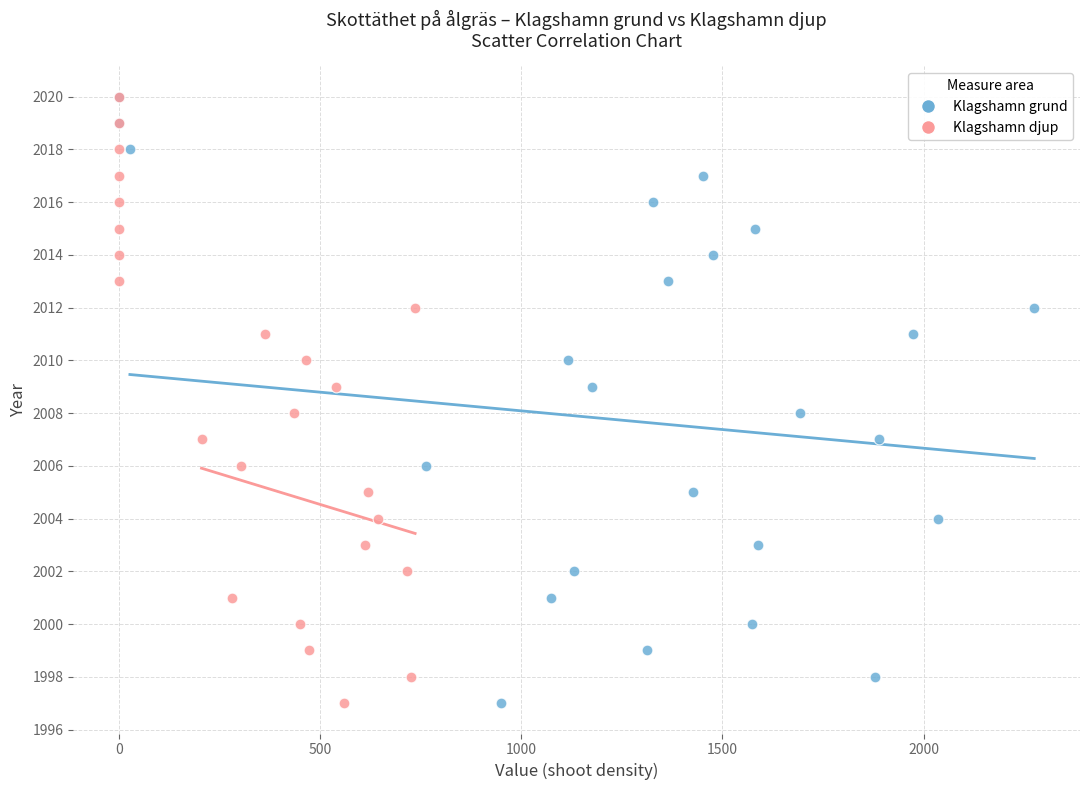

What are all the series names shown in the legend?

Klagshamn grund, Klagshamn djup